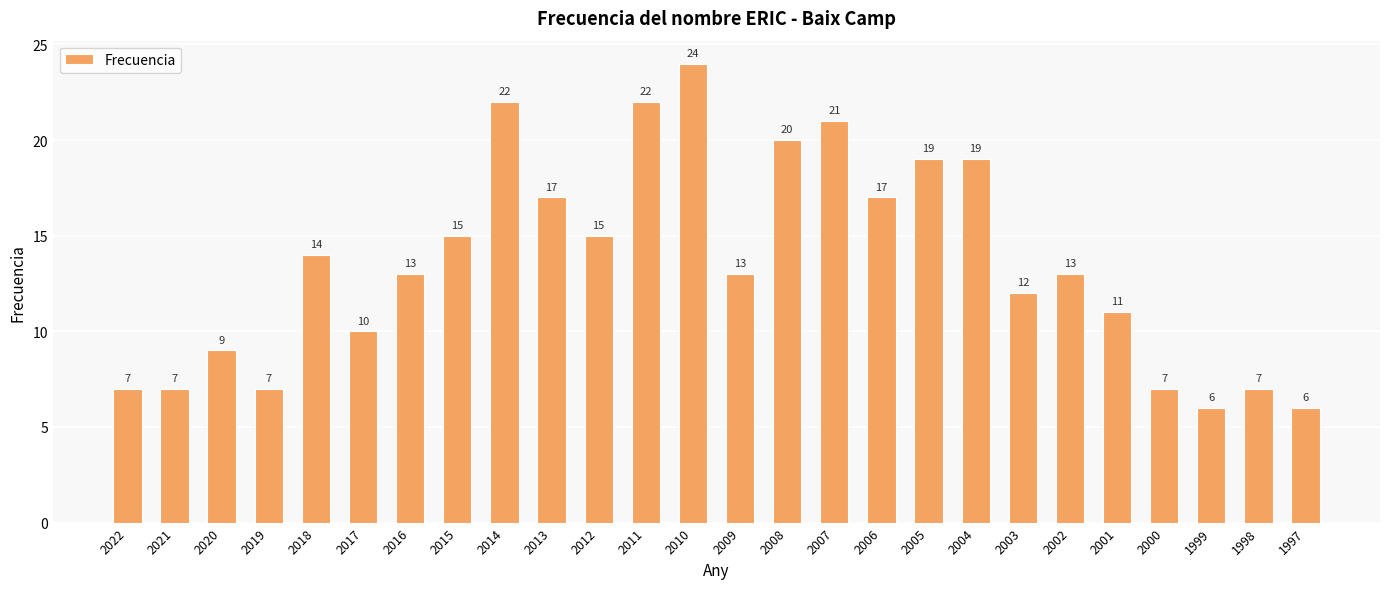

Approximately how many times larger is the value at 2004 compared to 2013?

1.1